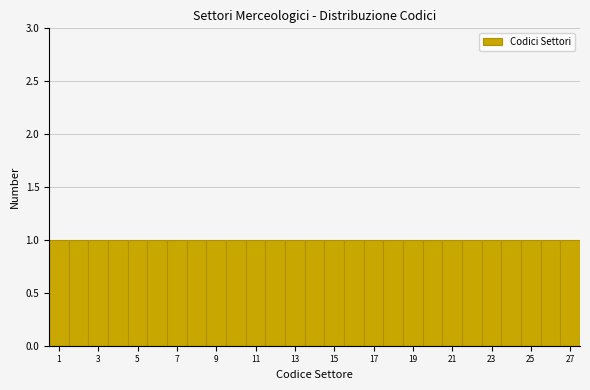

Reading left to right, transcribe this chart: for each bar, give the range it covers on the x-axis and its height. Neither the bar edges nor the heights are printed on the chart, so give them approximately, as read against the axes.

0.5 to 1.5: 1
1.5 to 2.5: 1
2.5 to 3.5: 1
3.5 to 4.5: 1
4.5 to 5.5: 1
5.5 to 6.5: 1
6.5 to 7.5: 1
7.5 to 8.5: 1
8.5 to 9.5: 1
9.5 to 10.5: 1
10.5 to 11.5: 1
11.5 to 12.5: 1
12.5 to 13.5: 1
13.5 to 14.5: 1
14.5 to 15.5: 1
15.5 to 16.5: 1
16.5 to 17.5: 1
17.5 to 18.5: 1
18.5 to 19.5: 1
19.5 to 20.5: 1
20.5 to 21.5: 1
21.5 to 22.5: 1
22.5 to 23.5: 1
23.5 to 24.5: 1
24.5 to 25.5: 1
25.5 to 26.5: 1
26.5 to 27.5: 1